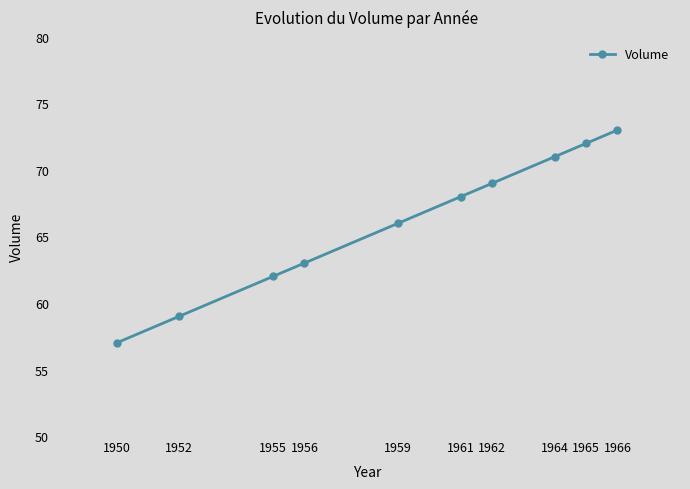

Does the chart have visible grid lines?

No